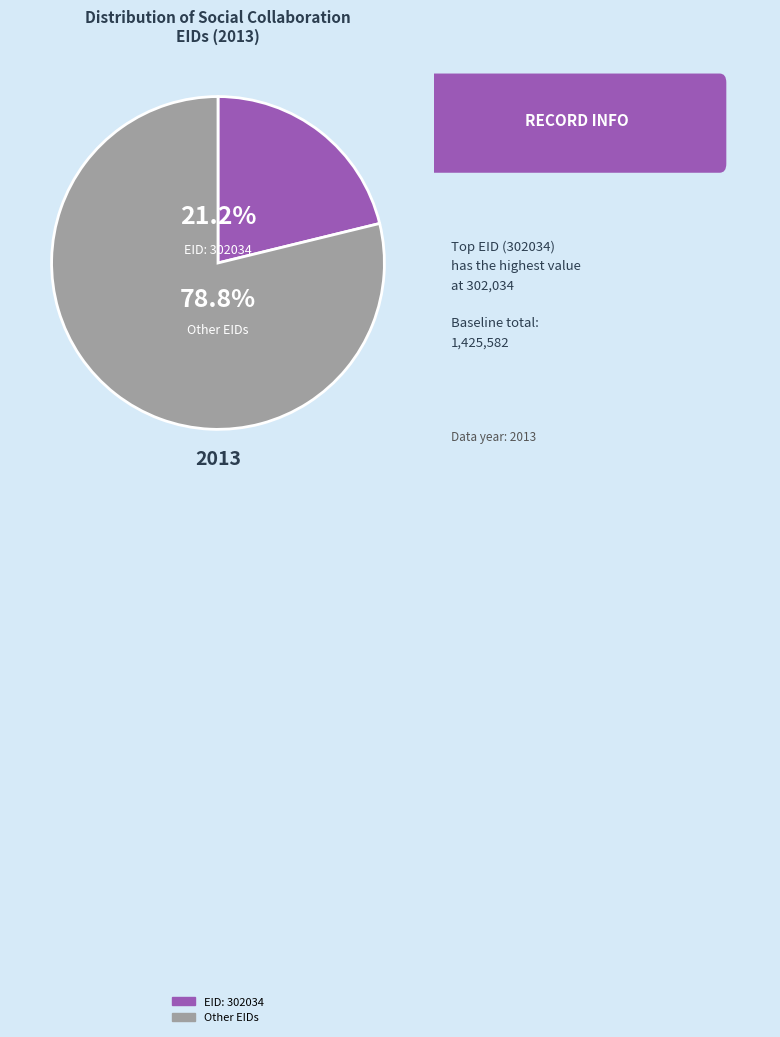

Is there any slice that represents more than half of the pie?

Yes